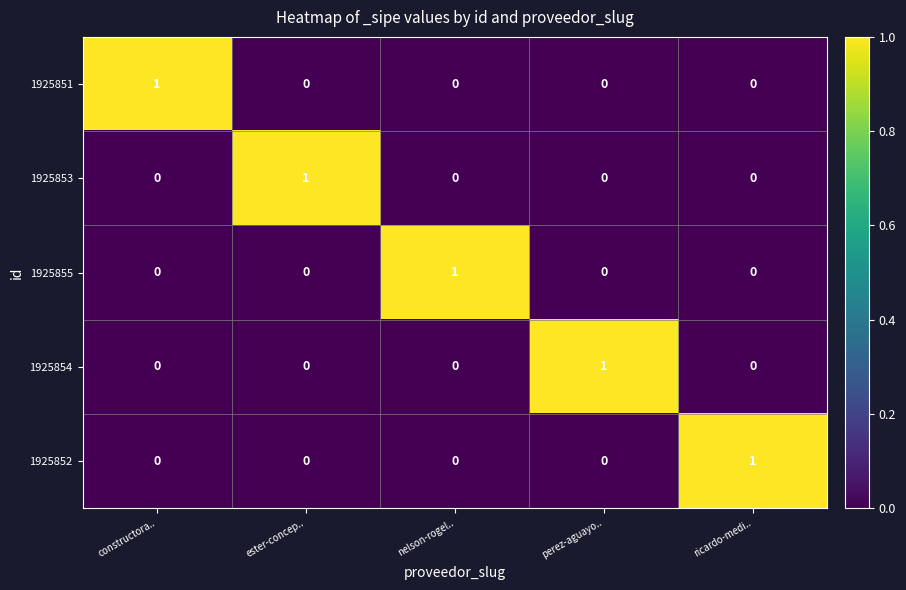

True or false: 1925853 has a value of 0 at constructora...

True